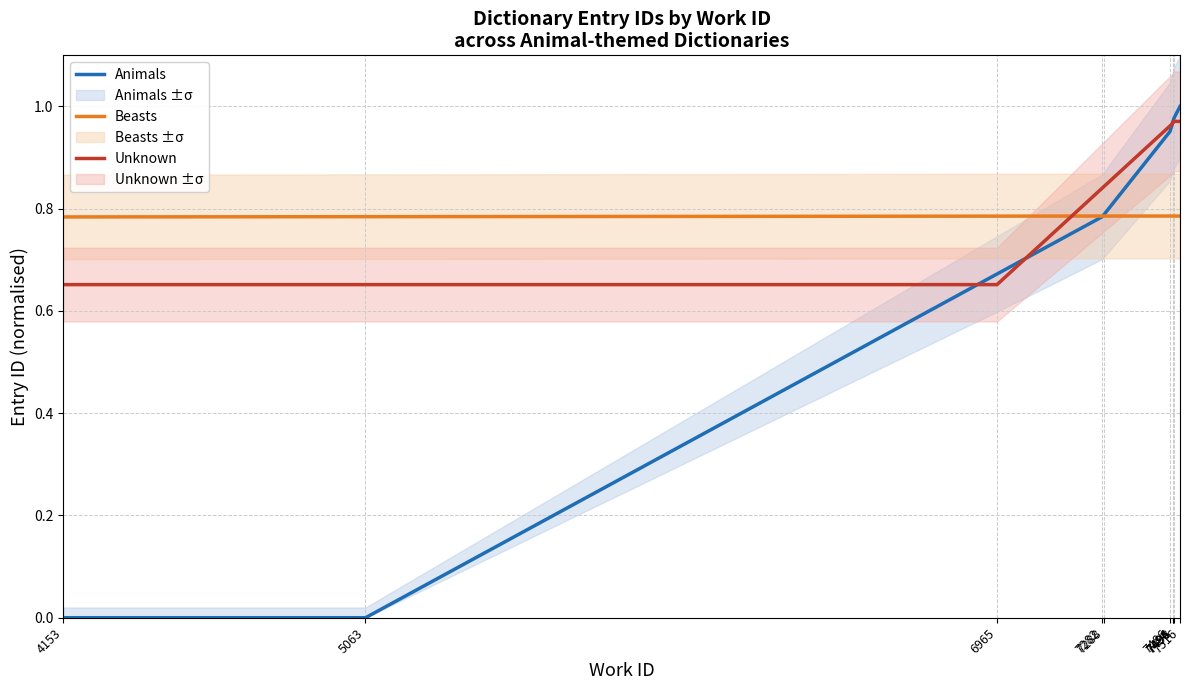

True or false: Beasts and Animals intersect in this chart.

True